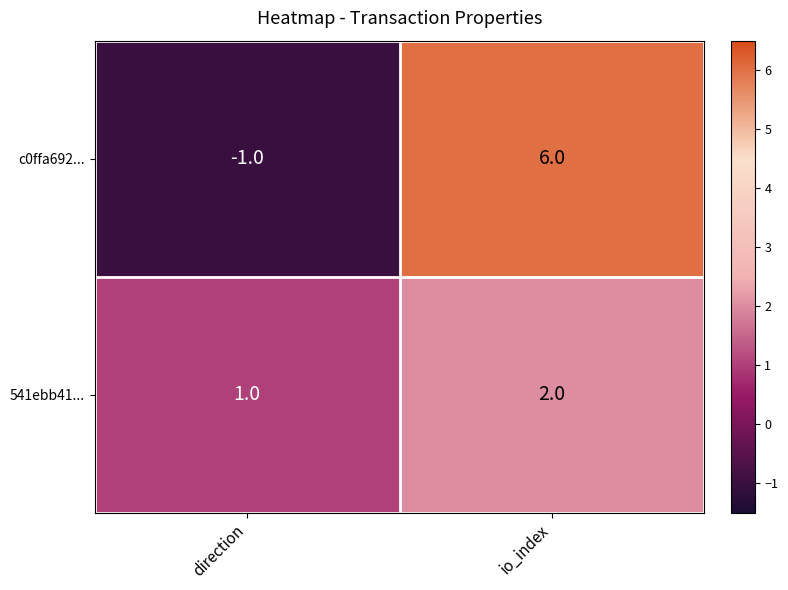

What is the sum of all c0ffa692... values?

5